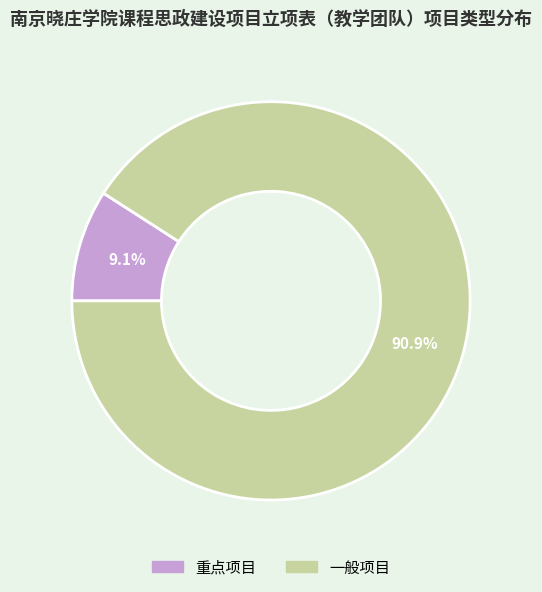

Which slice represents more than half of the pie?

一般项目